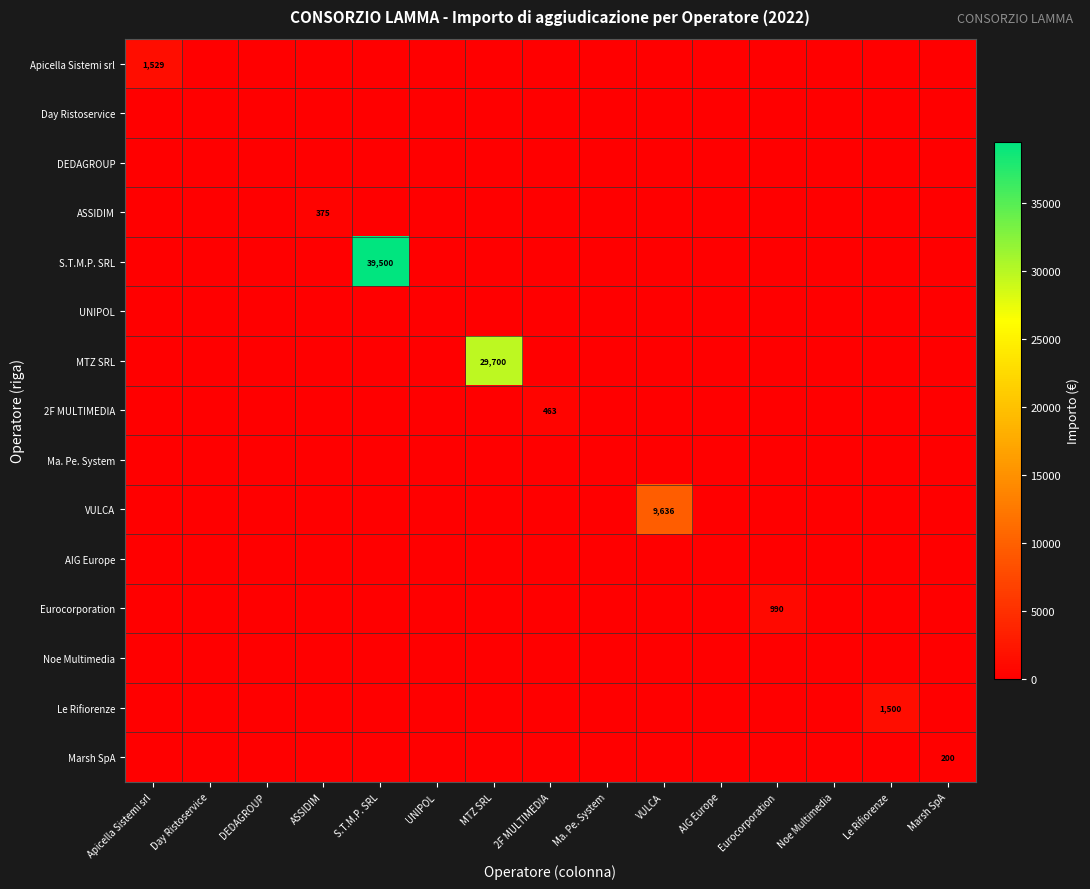

List the labels in order of ASSIDIM value, largest first.

ASSIDIM, Apicella Sistemi srl, Day Ristoservice, DEDAGROUP, S.T.M.P. SRL, UNIPOL, MTZ SRL, 2F MULTIMEDIA, Ma. Pe. System, VULCA, AIG Europe, Eurocorporation, Noe Multimedia, Le Rifiorenze, Marsh SpA